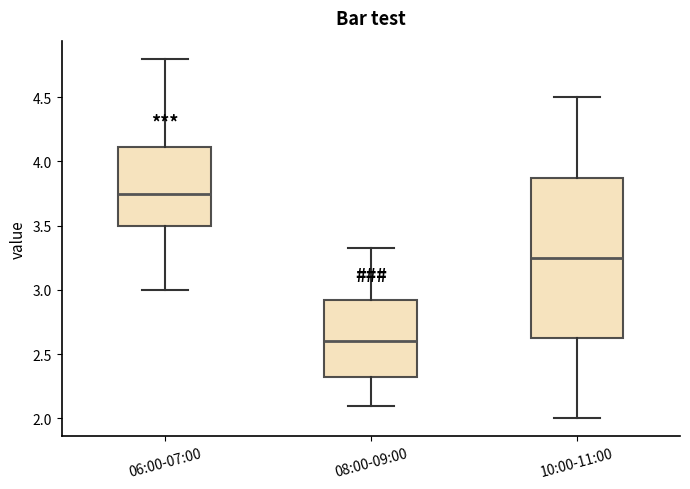

Reading left to right, transcribe this box plot: for each box, give where its median line is, the range the box spans, and where its two whiskers end, as read against the y-axis. The values are not printed on the chart, so give them approximately, as read against the axis.

06:00-07:00: median 3.75, box 3.50 to 4.10, whiskers 3.00 to 4.80
08:00-09:00: median 2.60, box 2.35 to 2.90, whiskers 2.10 to 3.35
10:00-11:00: median 3.25, box 2.65 to 3.90, whiskers 2.00 to 4.50